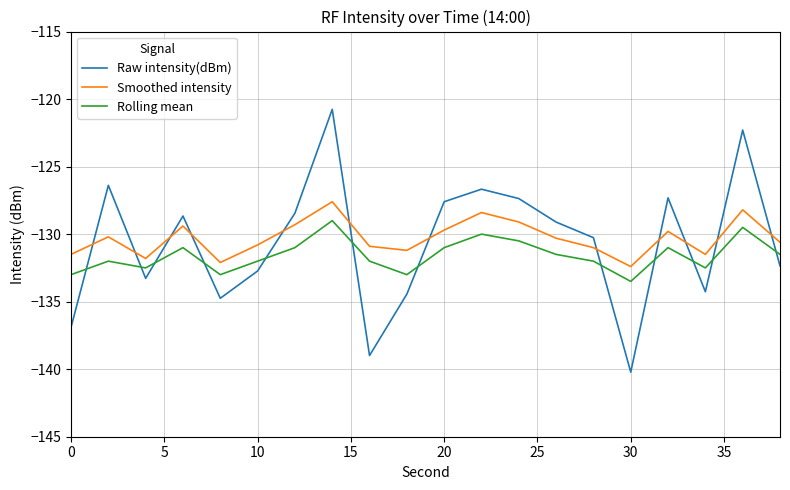

Which series has the largest total across all categories?

Smoothed intensity